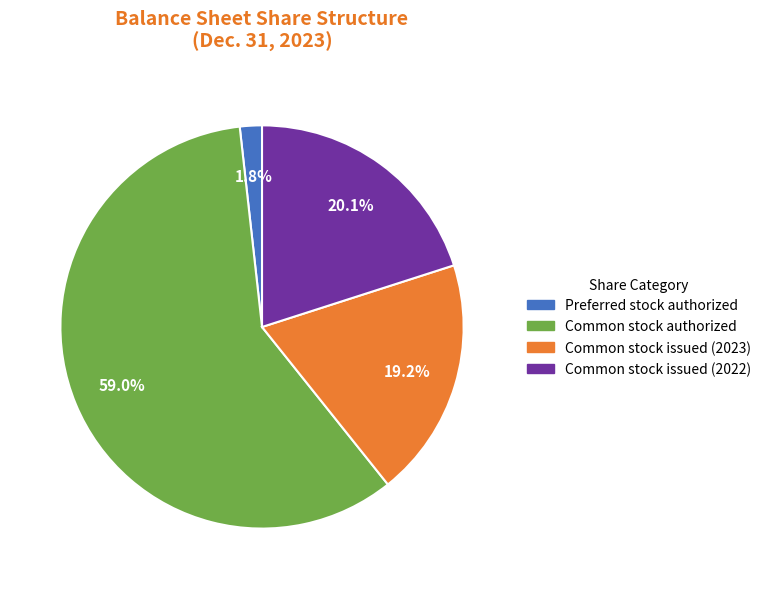

What is the ratio of the value at Common stock issued (2023) to the value at Common stock authorized?

0.3